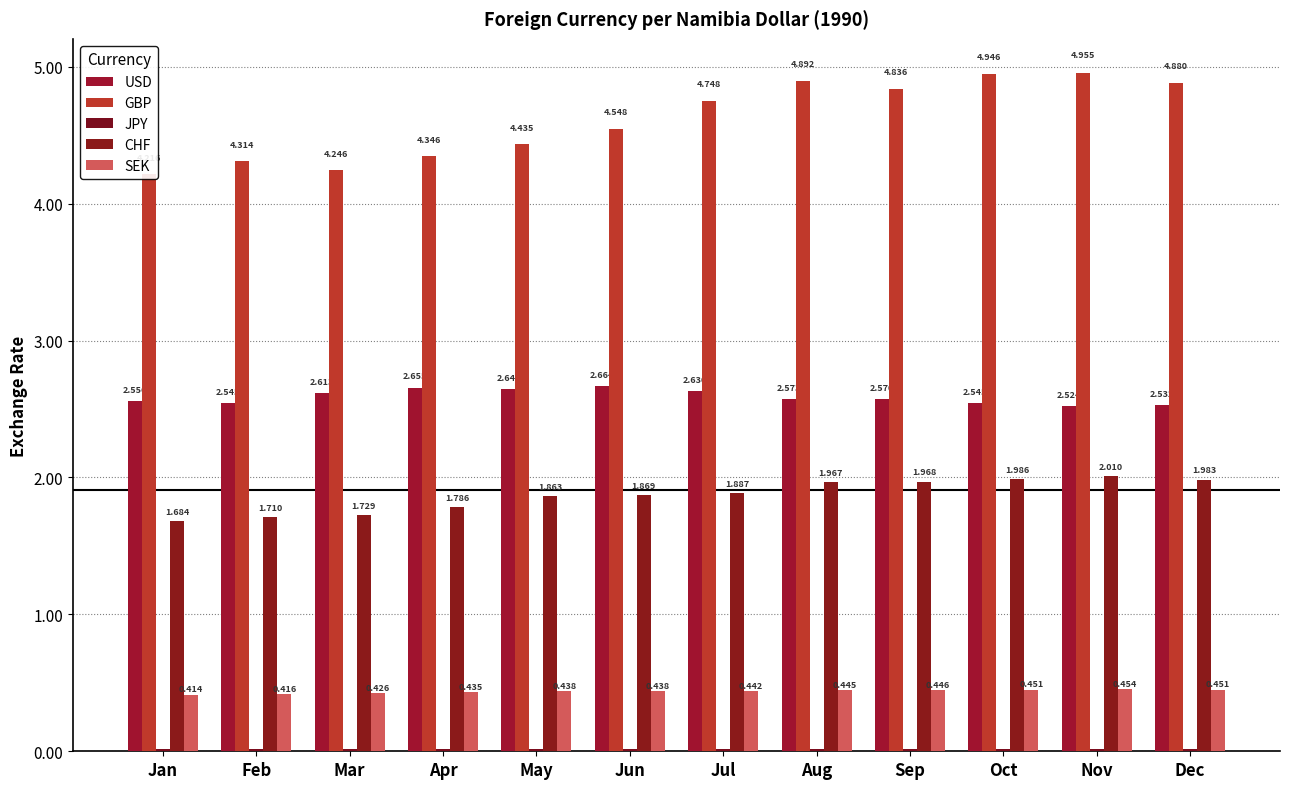

Reading left to right, extract all data points from this chart.

USD: Jan=2.6	Feb=2.5	Mar=2.6	Apr=2.7	May=2.6	Jun=2.7	Jul=2.6	Aug=2.6	Sep=2.6	Oct=2.5	Nov=2.5	Dec=2.5
GBP: Jan=4.2	Feb=4.3	Mar=4.2	Apr=4.3	May=4.4	Jun=4.5	Jul=4.7	Aug=4.9	Sep=4.8	Oct=4.9	Nov=5.0	Dec=4.9
JPY: Jan=0.0	Feb=0.0	Mar=0.0	Apr=0.0	May=0.0	Jun=0.0	Jul=0.0	Aug=0.0	Sep=0.0	Oct=0.0	Nov=0.0	Dec=0.0
CHF: Jan=1.7	Feb=1.7	Mar=1.7	Apr=1.8	May=1.9	Jun=1.9	Jul=1.9	Aug=2.0	Sep=2.0	Oct=2.0	Nov=2.0	Dec=2.0
SEK: Jan=0.4	Feb=0.4	Mar=0.4	Apr=0.4	May=0.4	Jun=0.4	Jul=0.4	Aug=0.4	Sep=0.4	Oct=0.5	Nov=0.5	Dec=0.5